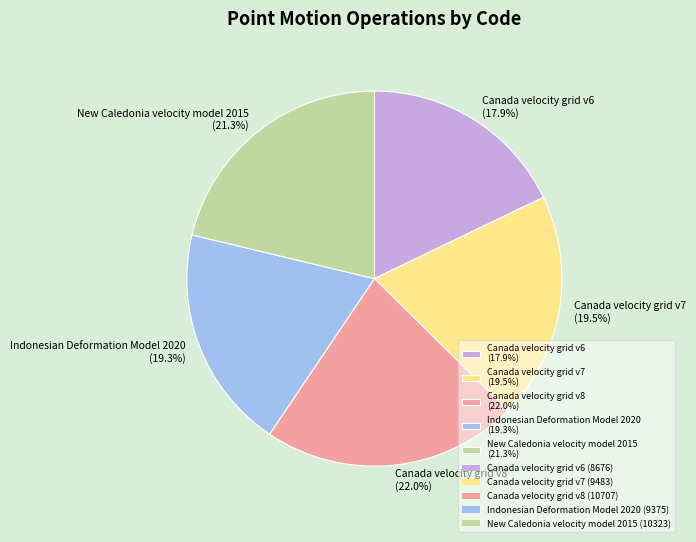

What percentage is the Indonesian Deformation Model 2020 slice, to the nearest percent?

19%